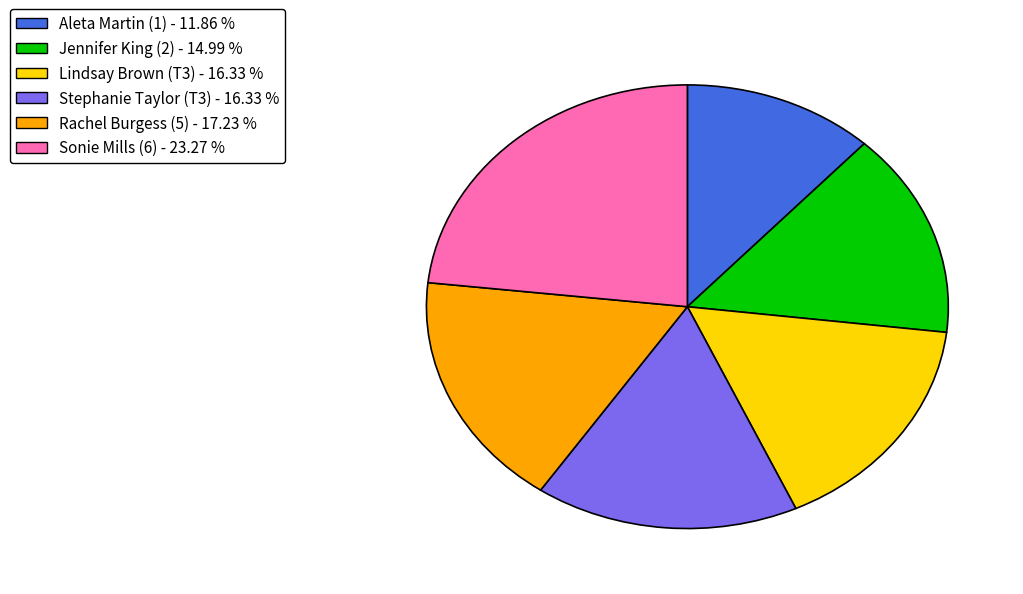

Combined, do Sonie Mills (6) and Jennifer King (2) account for over 50%?

No